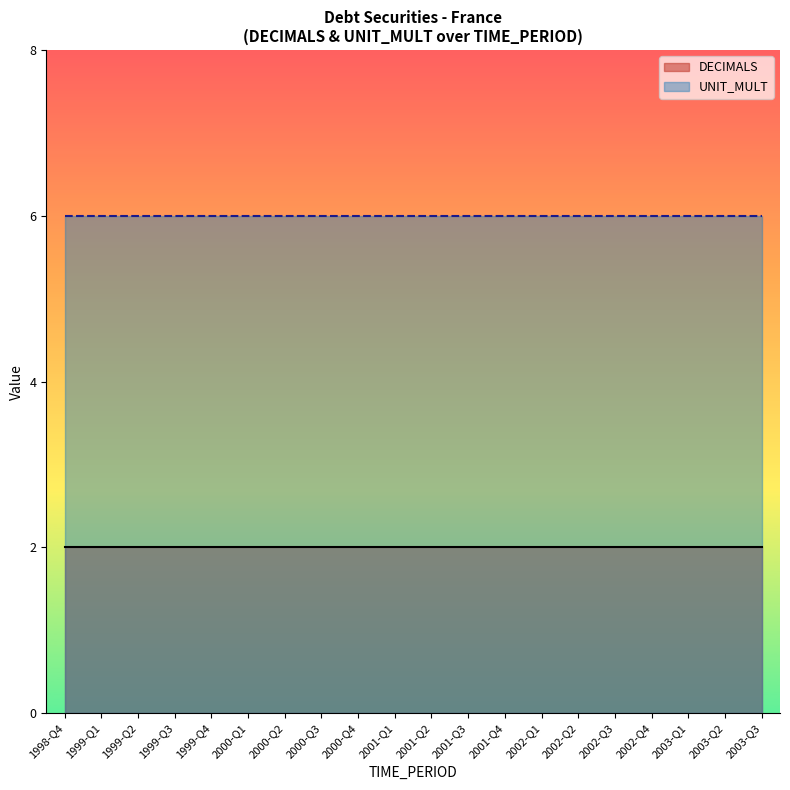

What is the spread (max minus min) of values at 1999-Q2?

4